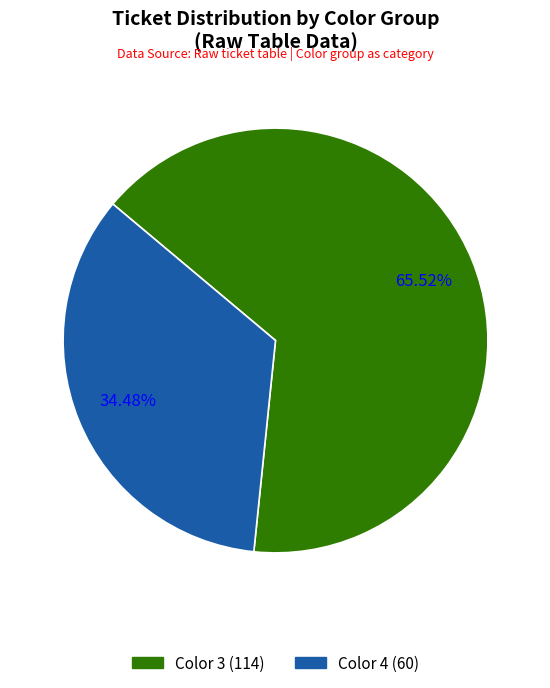

Is there any slice that represents more than half of the pie?

Yes